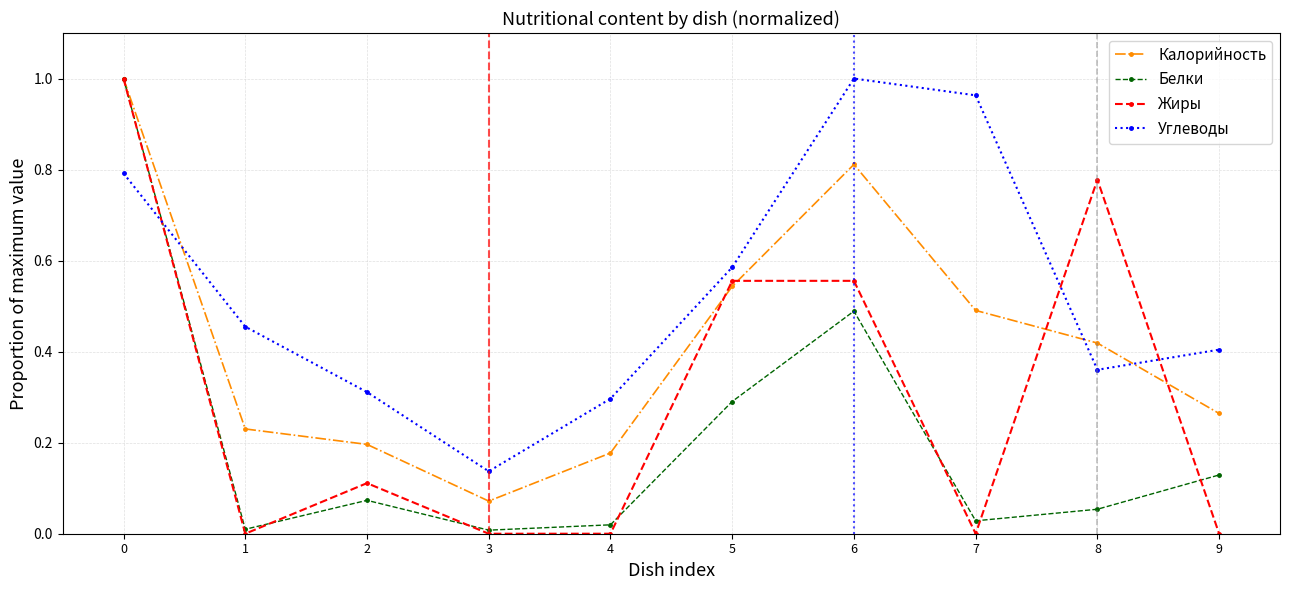

Is it true that Жиры equals 0.0 at 1?

True